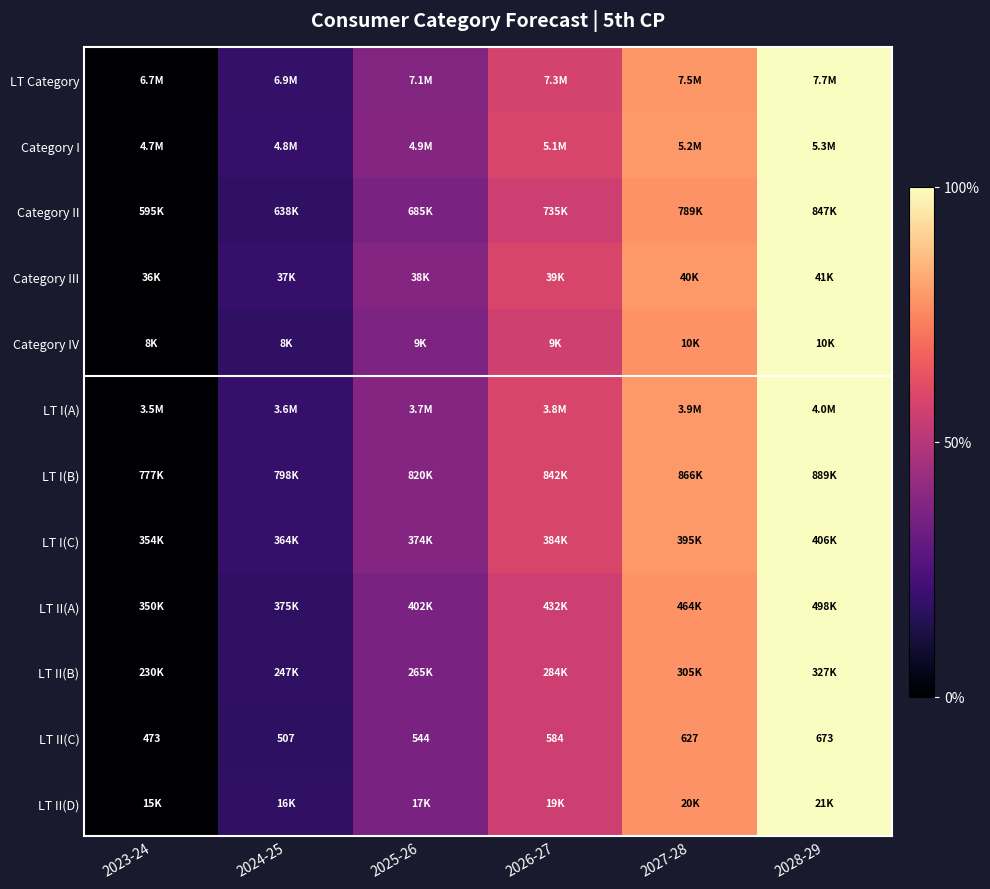

Which label corresponds to the largest value in the chart?

2028-29